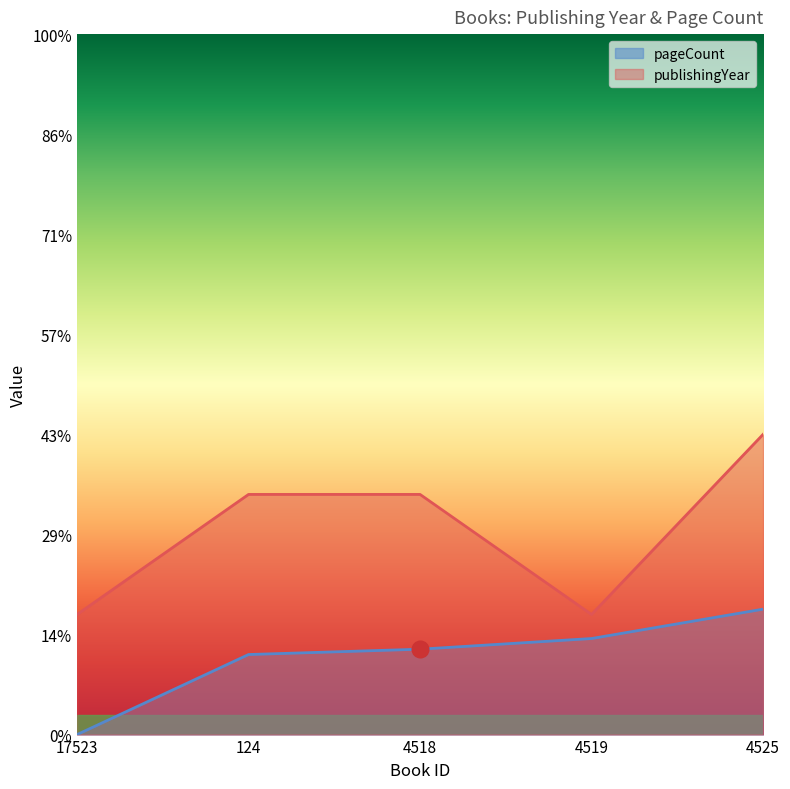

At which category is the sum across all series the highest?

4525